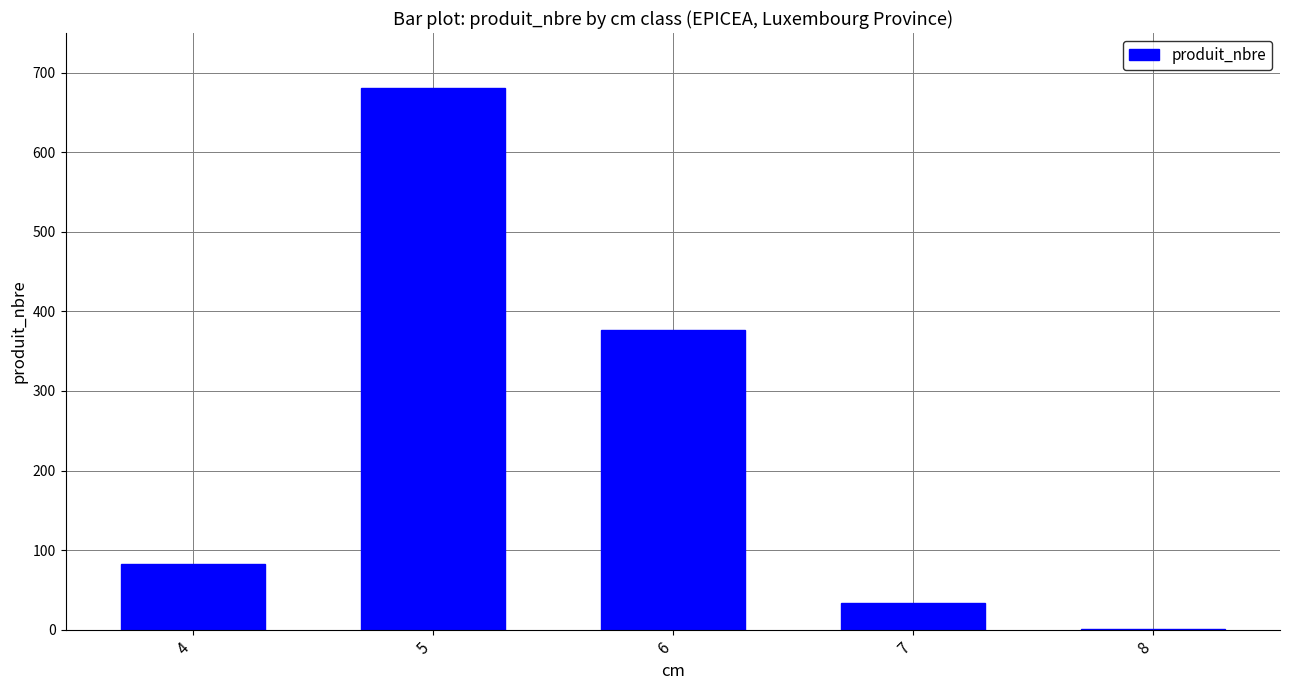

Is it true that the value at 4 is 82?

True